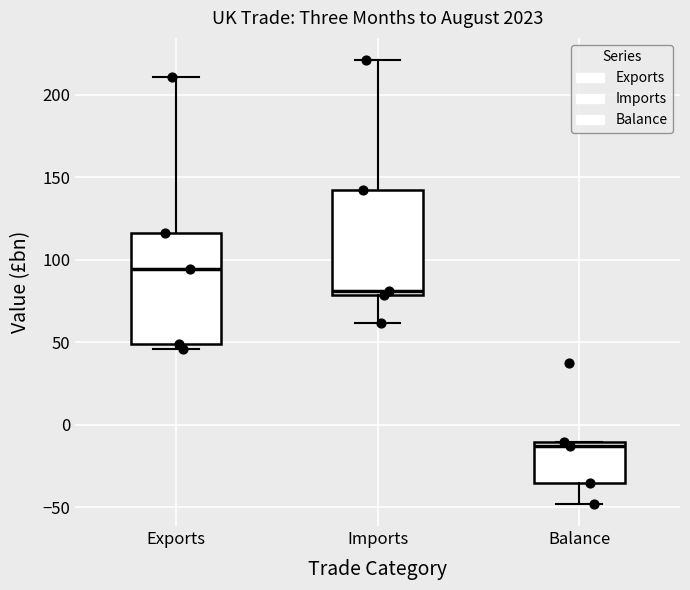

Reading left to right, read every box against the y-axis: the position of its median line, the range the box covers, and the ends of its whiskers. The values are not printed on the chart, so give them approximately, as read against the axis.

Exports: median 95, box 50 to 115, whiskers 45 to 210
Imports: median 80 (just above the box's lower edge), box 80 to 145, whiskers 60 to 220
Balance: median -15, box -35 to -10, whiskers -50 to -10